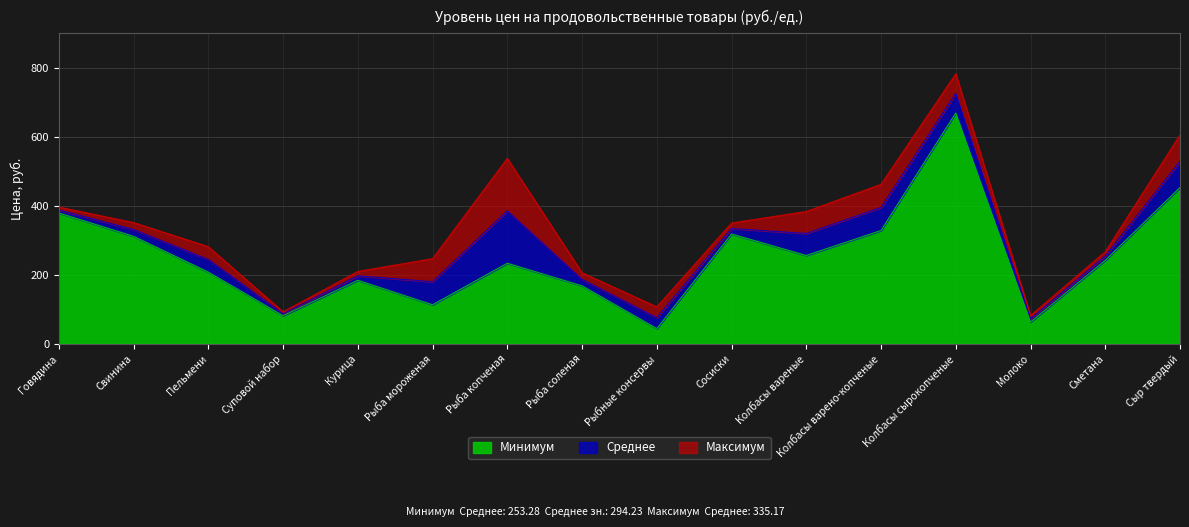

The Максимум series shows 605.7 at Сыр твердый. True or false?

True